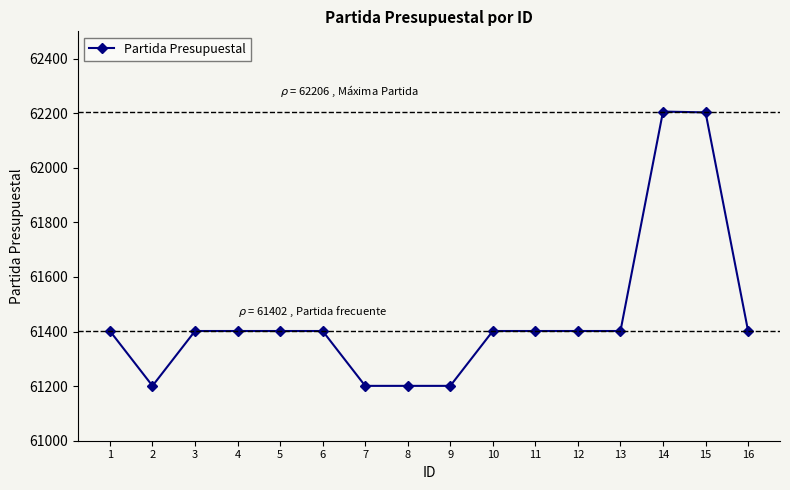

What is the greatest value displayed?

62206